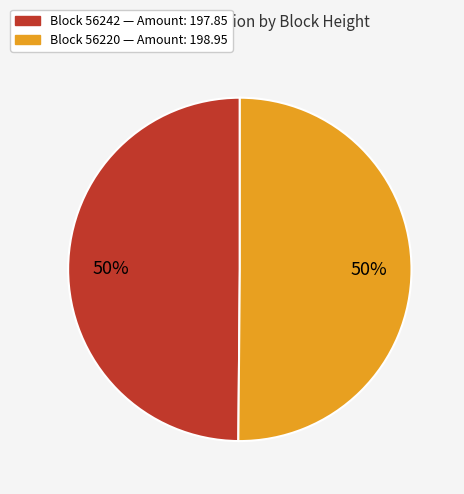

To the nearest percent, what is the average slice percentage?

50%